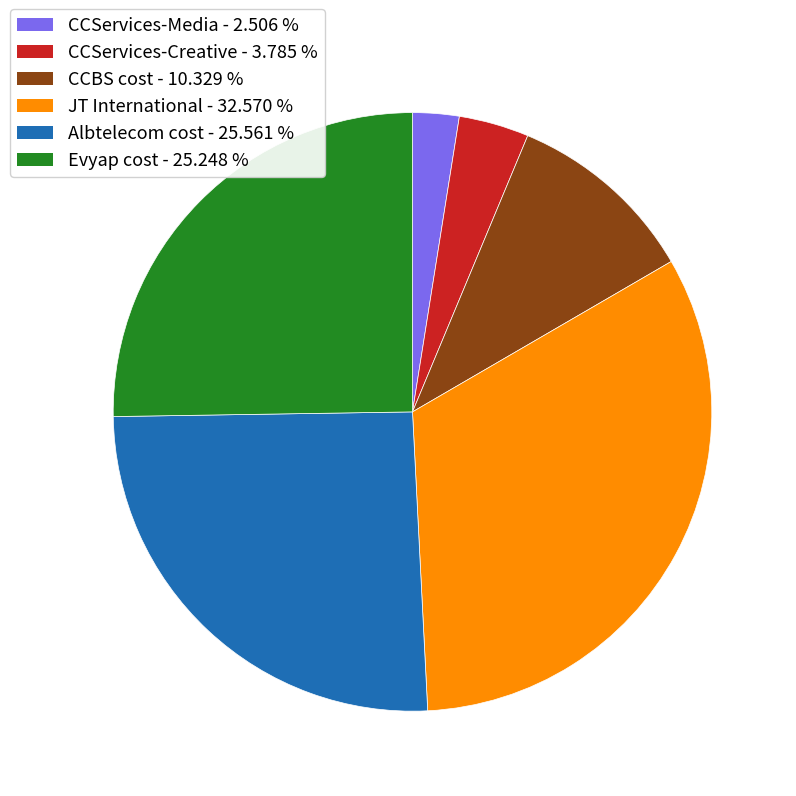

Is the sum of Evyap cost and JT International greater than half?

Yes